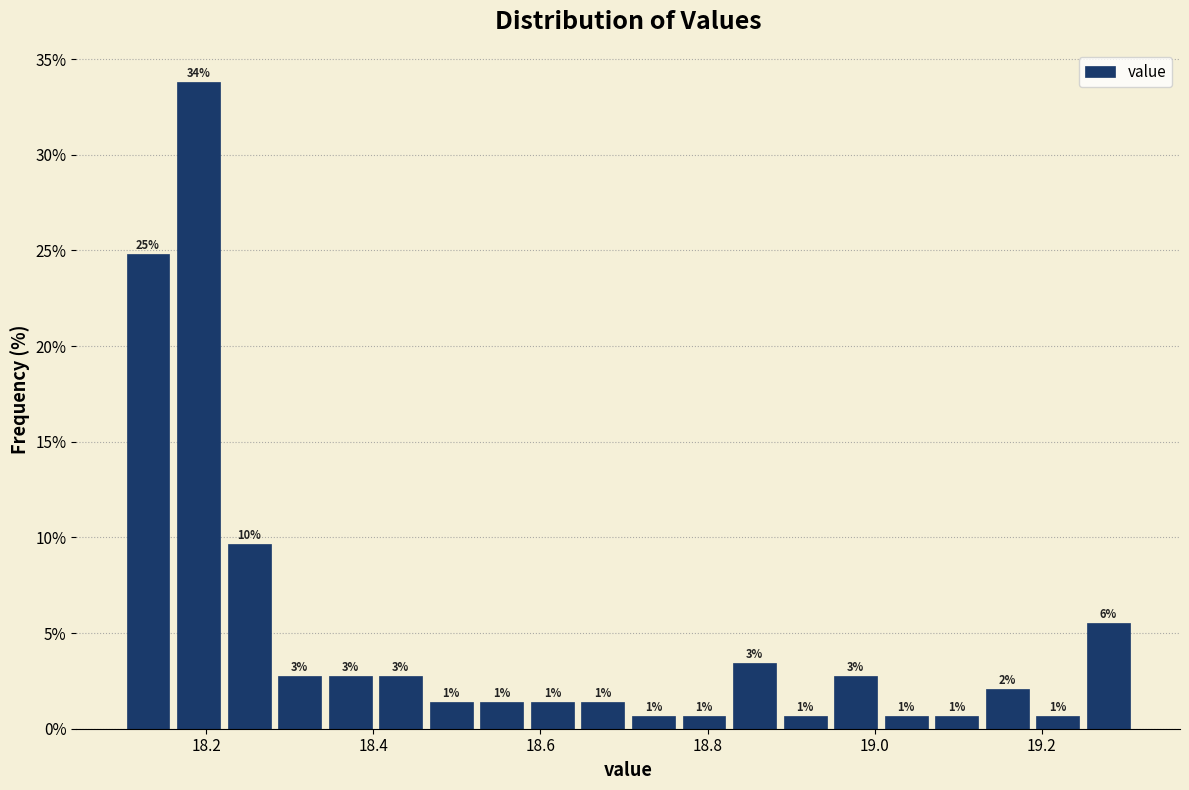

Around what value on the x-axis is the tallest bar? Give the approximate position of its centre, as read against the axis.

18.20